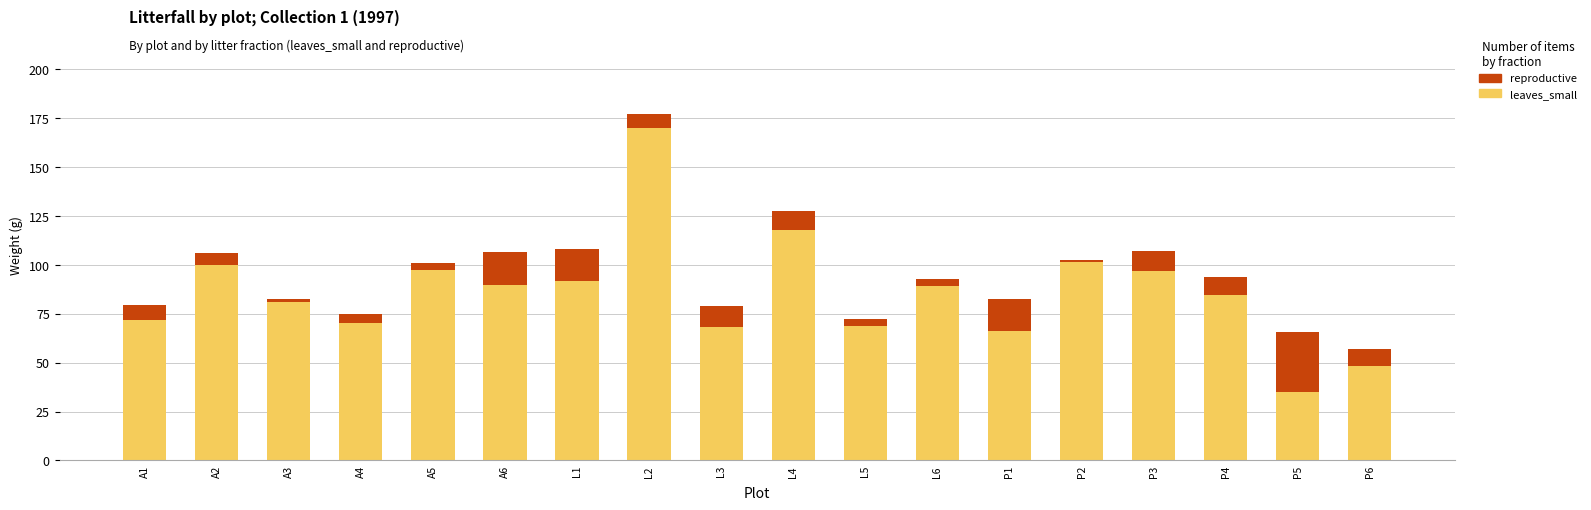

What are all the series names shown in the legend?

reproductive, leaves_small